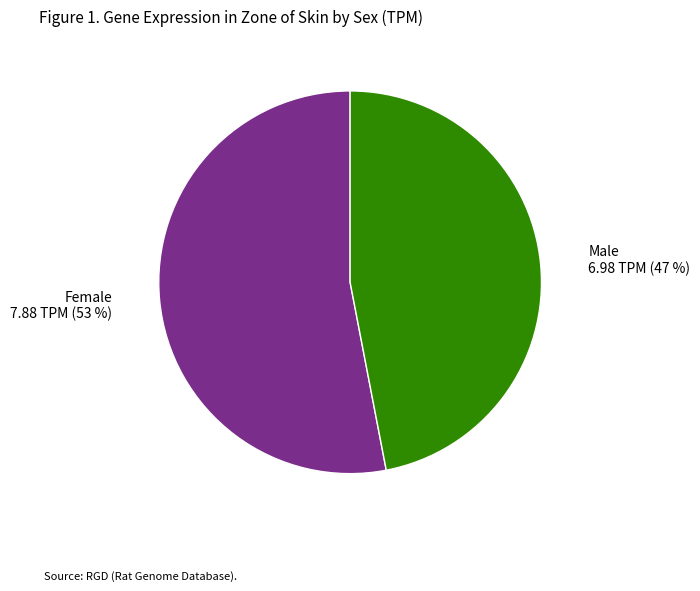

How many slices are in this pie chart?

2